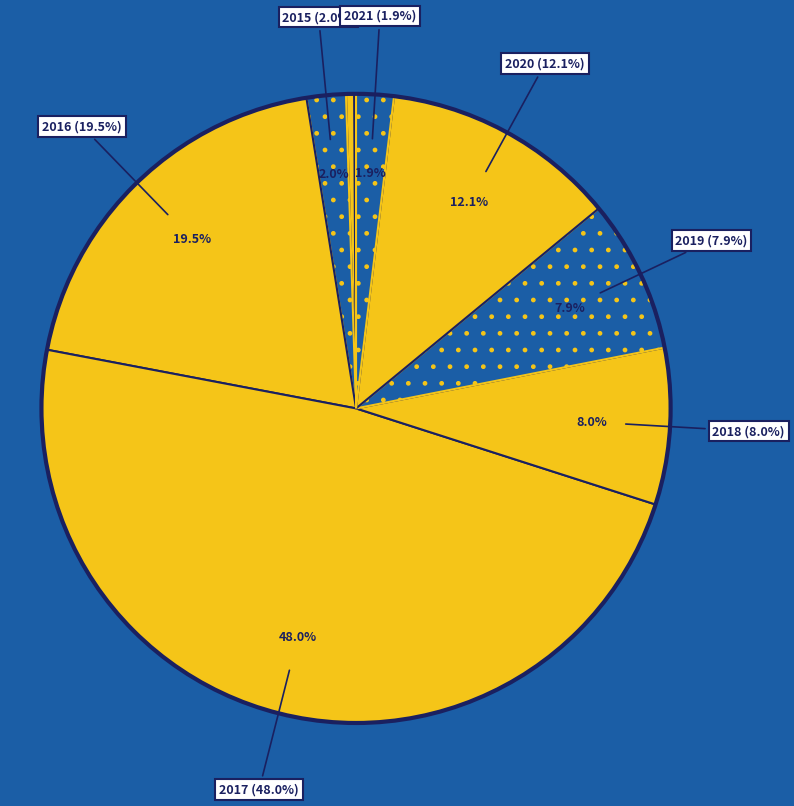

What percentage is NOT represented by 2018?

92.0%